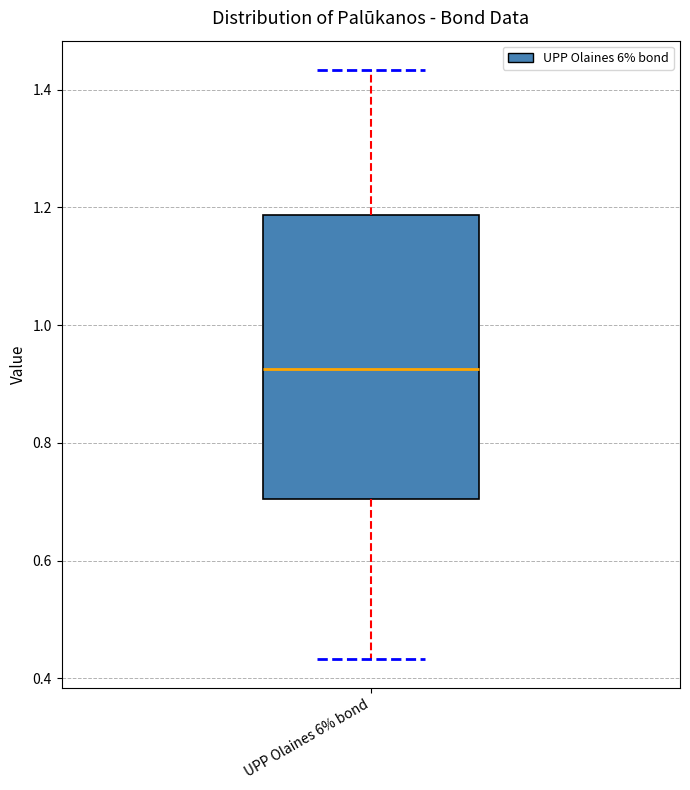

Where is the upper edge of the box for UPP Olaines 6% bond on the y-axis? The values are not printed on the chart, so give them approximately, as read against the axis.

1.18